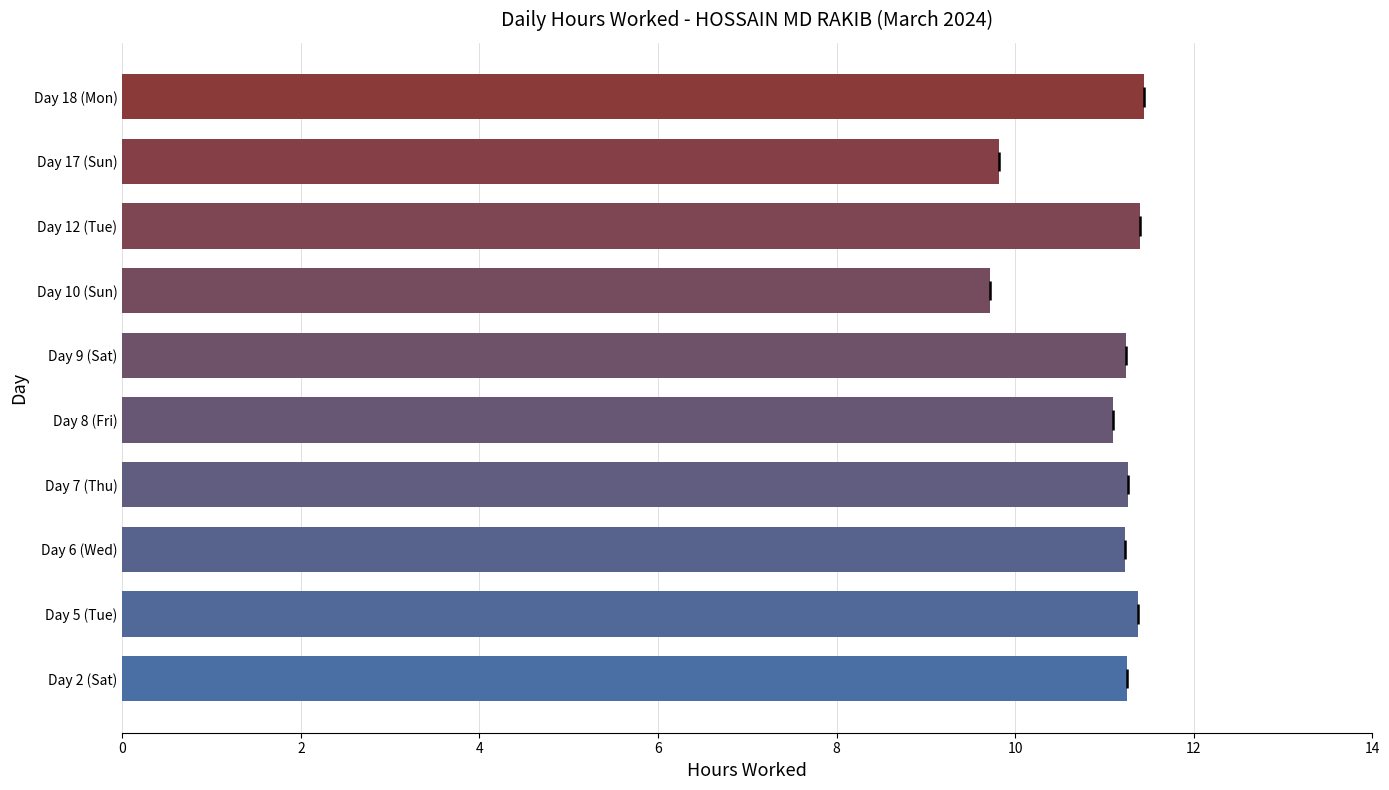

What is the difference between the maximum and second lowest values?

1.6